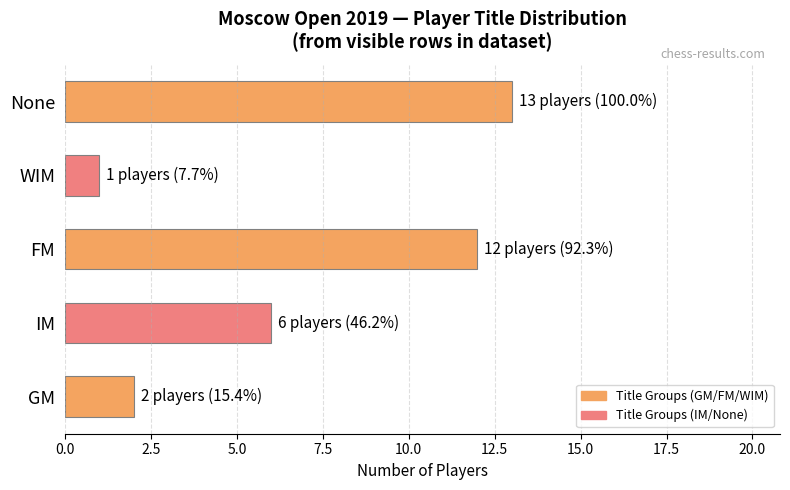

Reading bottom to top, what are all the values shown in this chart?

2	6	12	1	13